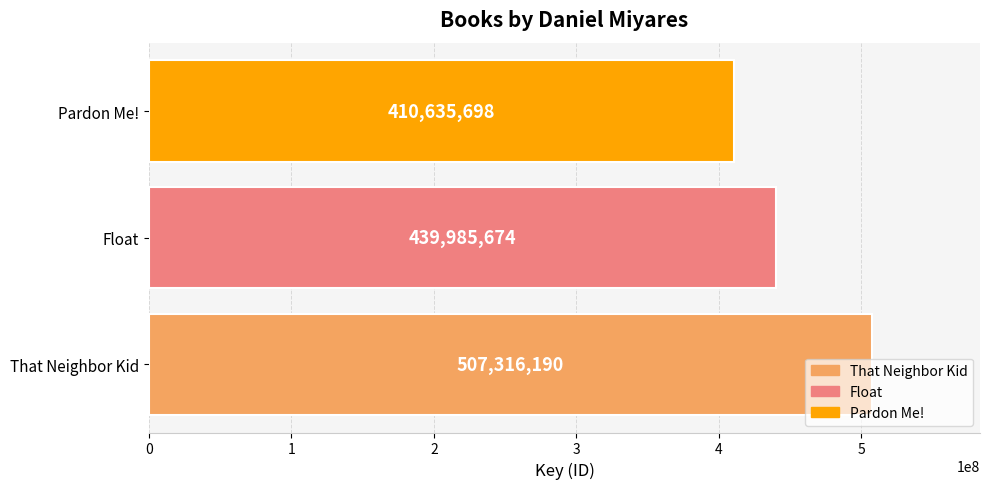

List the labels in order of value, largest first.

That Neighbor Kid, Float, Pardon Me!